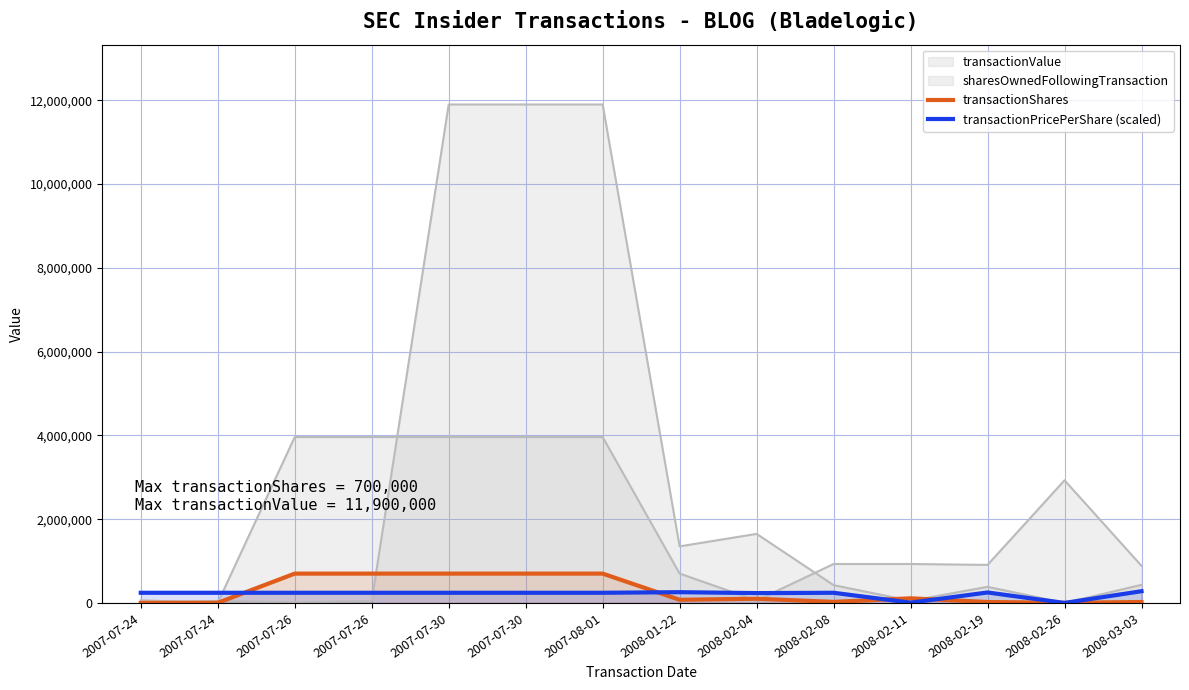

The transactionShares series shows 4464.8 at 2007-07-24. True or false?

False